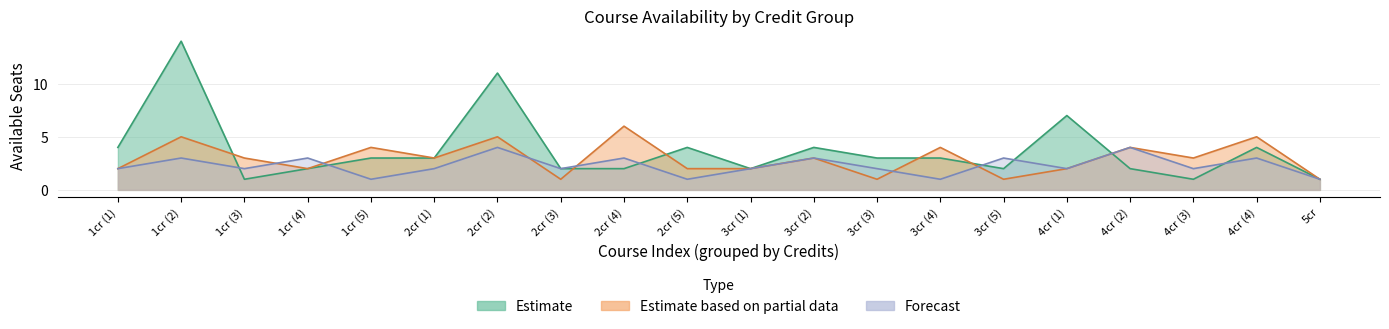

At which category is the sum across all series the highest?

1